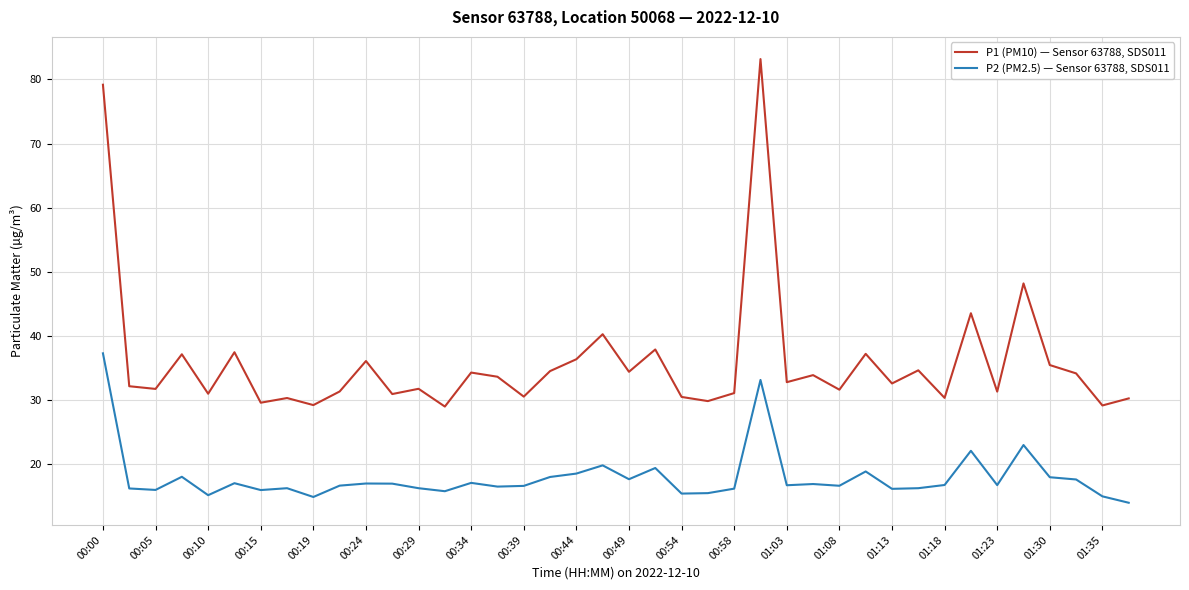

How many lines are shown in the chart?

2